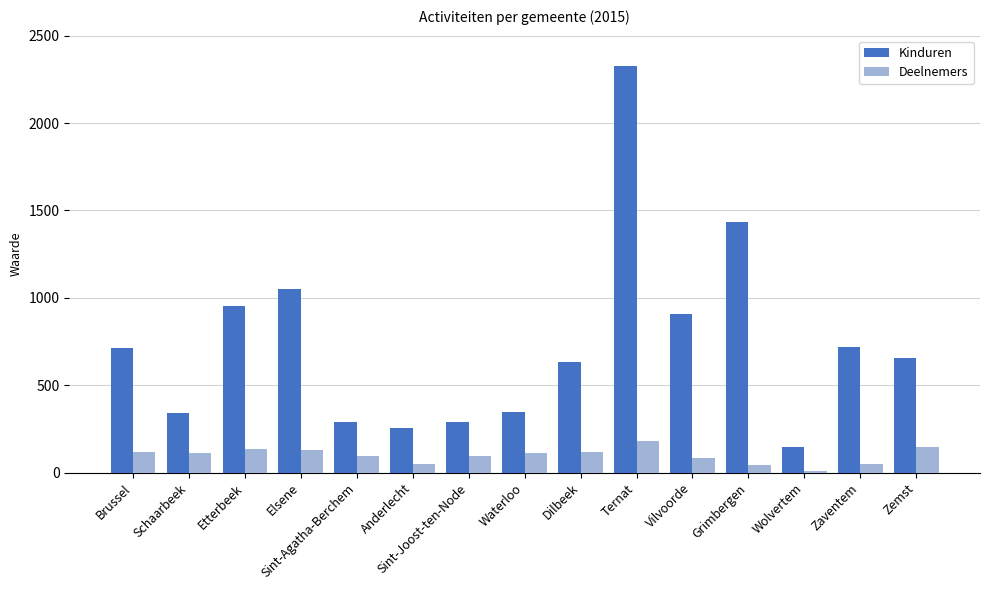

Rank the series by their maximum value, from highest to lowest.

Kinduren, Deelnemers